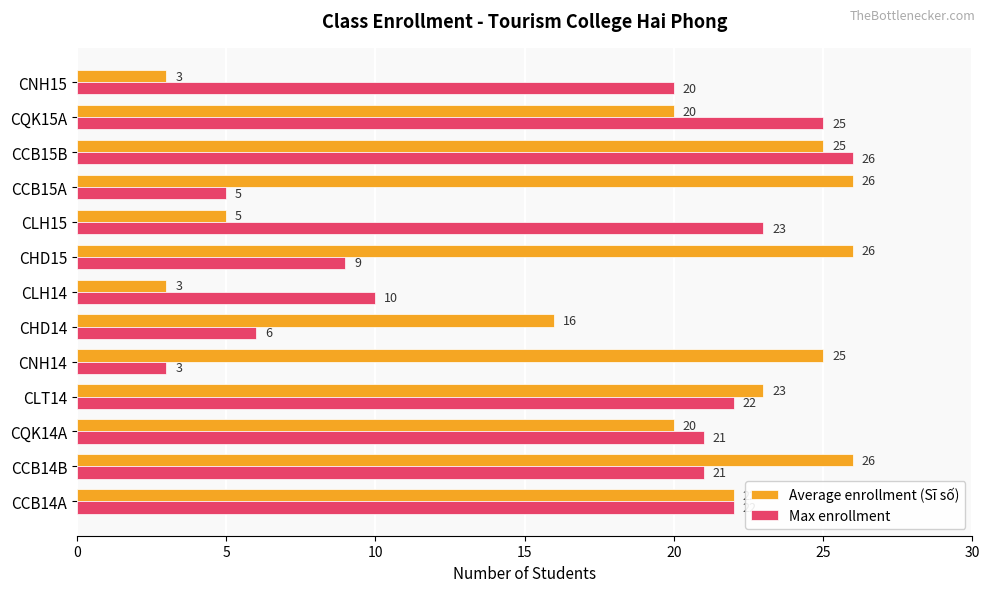

What is the maximum value shown in the chart?

26